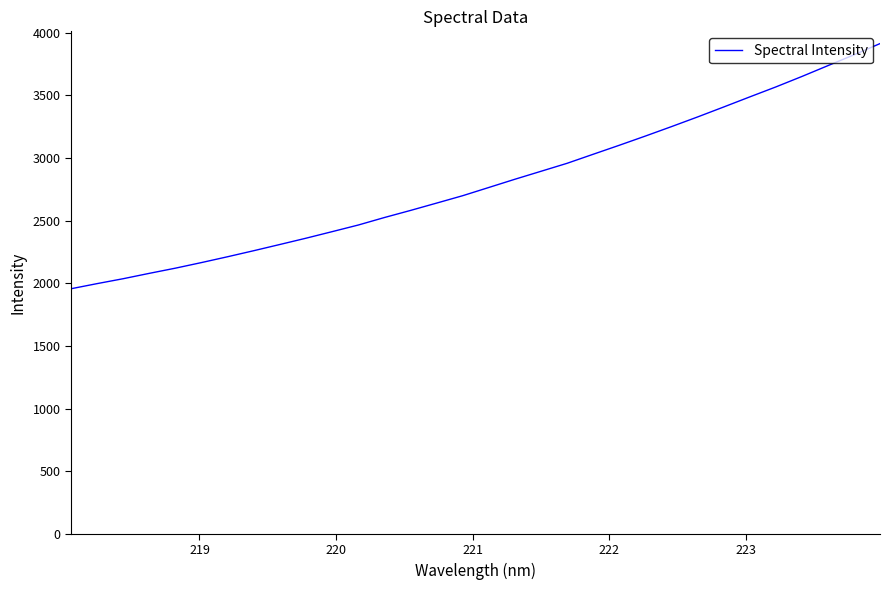

What is the smallest value displayed?

1956.1